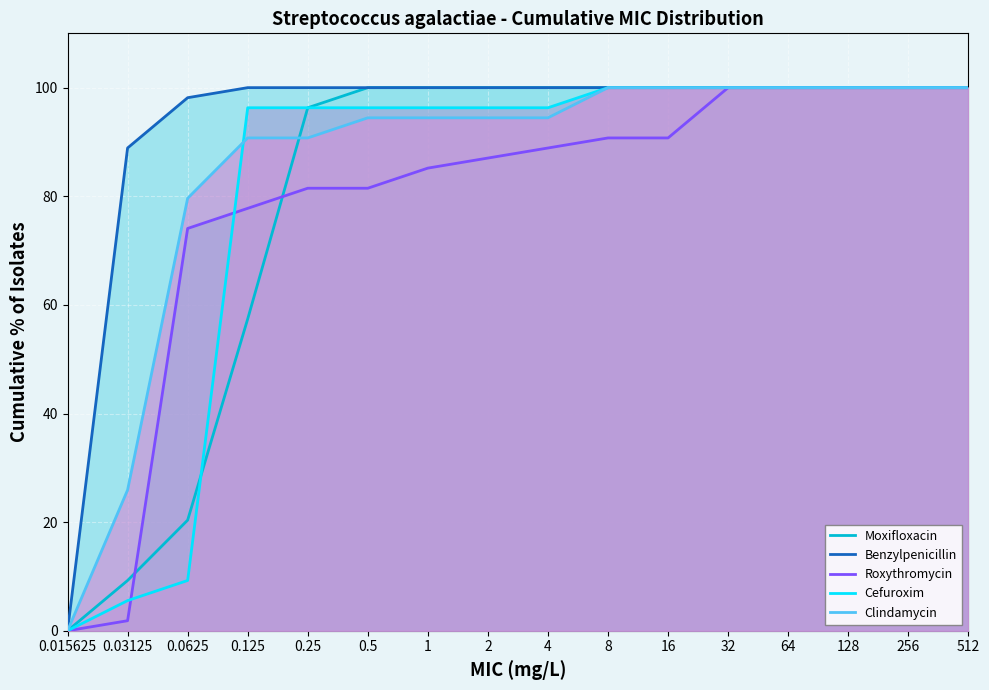

What is the label of the 2nd point from the right?

256